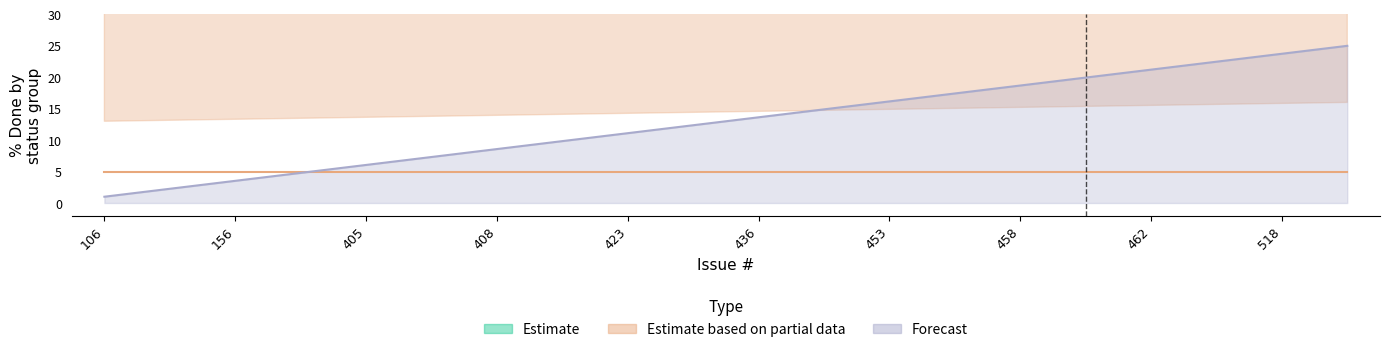

The value of Rejected at 512 is 25. True or false?

False